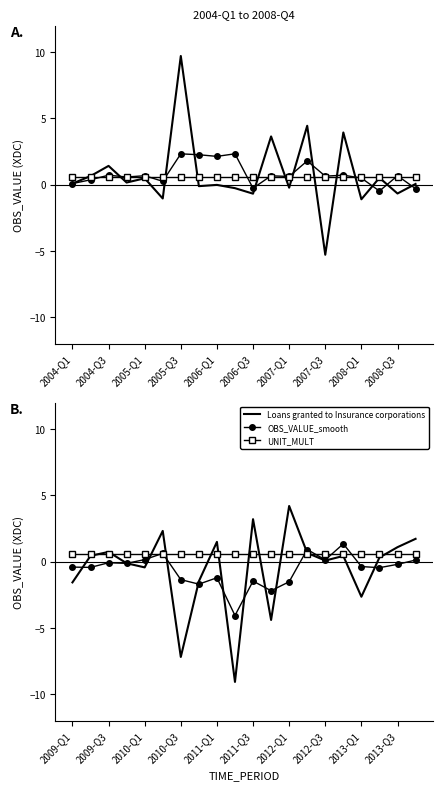

What is the sum of the Loans granted to Insurance corporations values at 2011-Q3 and 2012-Q1?

7.4